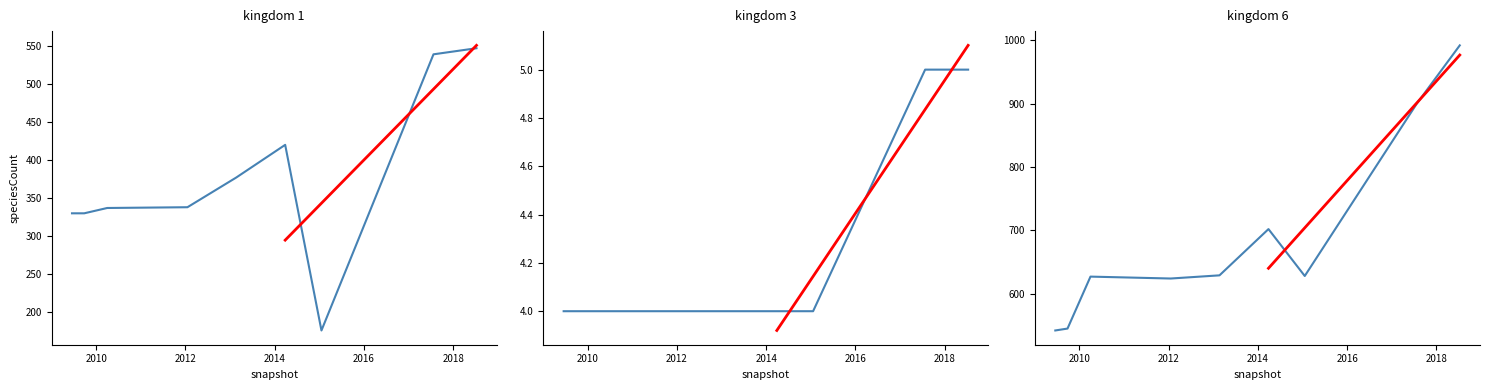

What is the average value of the kingdom_3 series?

4